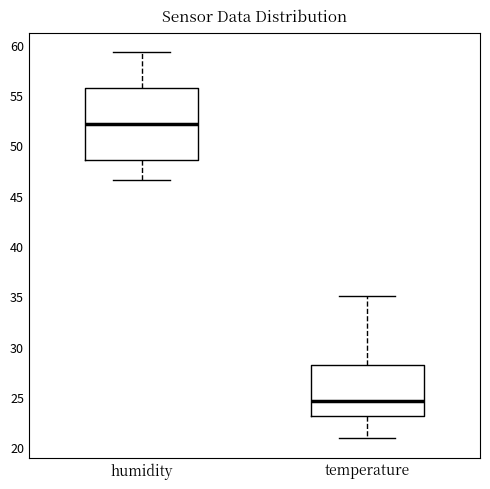

Reading left to right, transcribe this box plot: for each box, give where its median line is, the range the box spans, and where its two whiskers end, as read against the y-axis. The values are not printed on the chart, so give them approximately, as read against the axis.

humidity: median 52.0, box 48.5 to 55.5, whiskers 46.5 to 59.5
temperature: median 24.5, box 23.0 to 28.0, whiskers 21.0 to 35.0